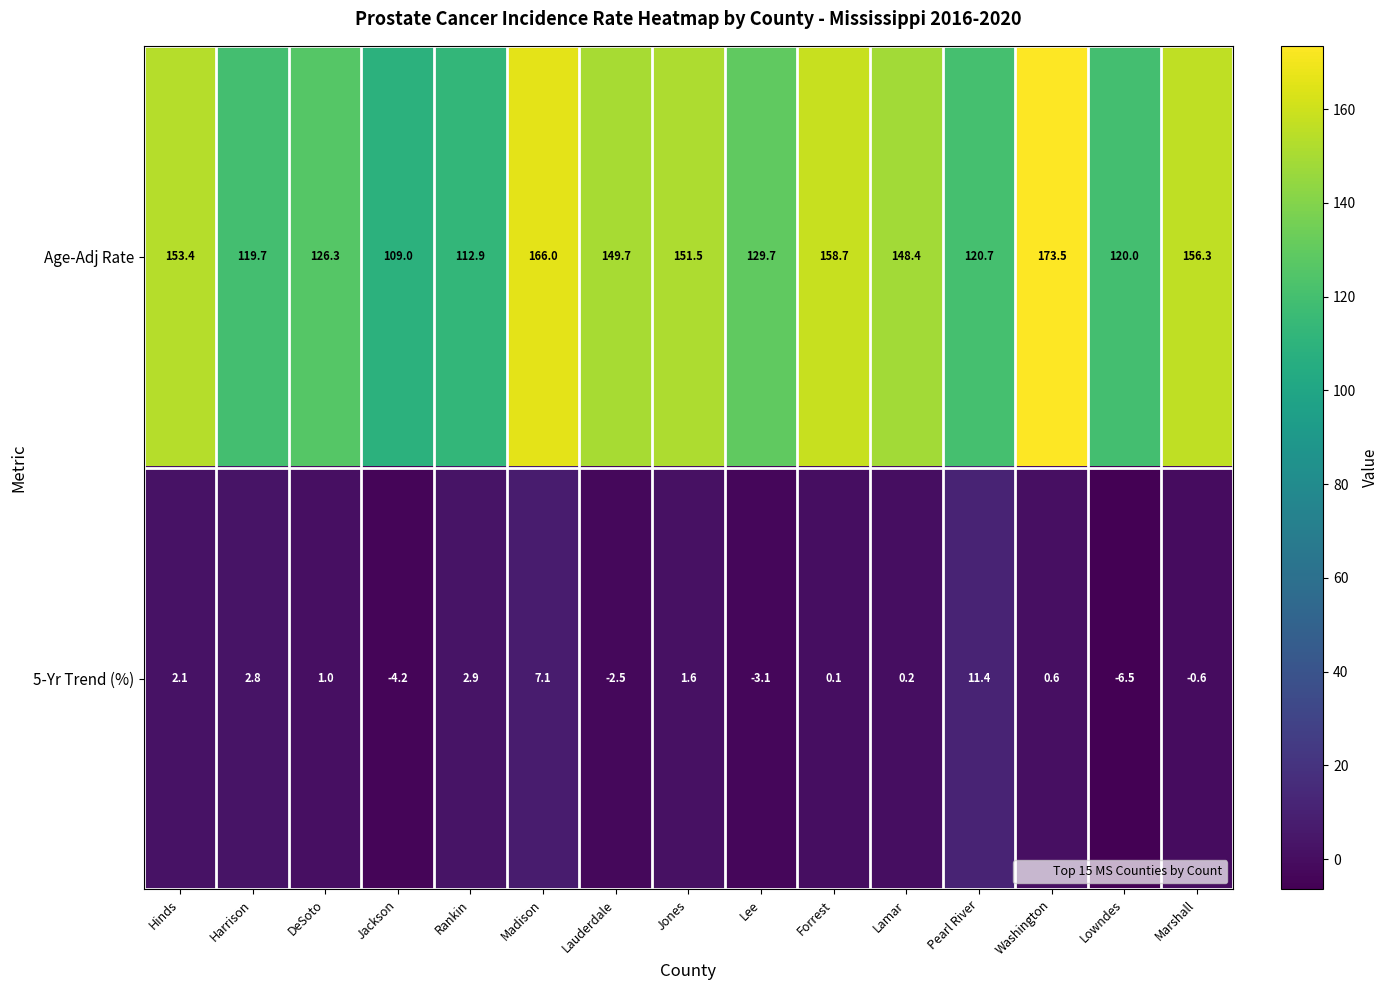

What value does the Age-Adj Rate series have at Lauderdale?

149.7